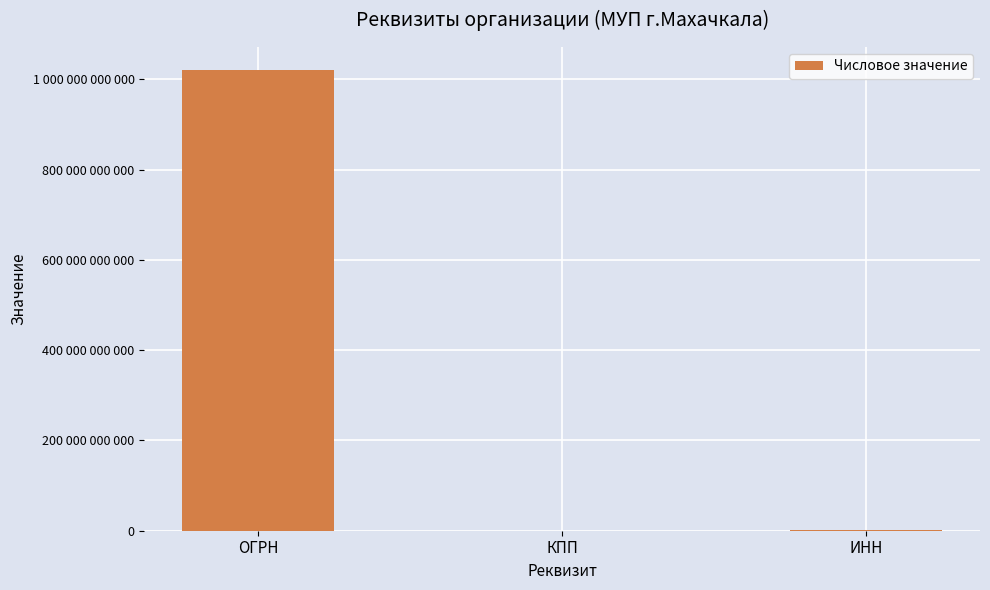

Reading right to left, list all the values displayed in this chart.

ИНН=560004569	КПП=57101001	ОГРН=1020502459548